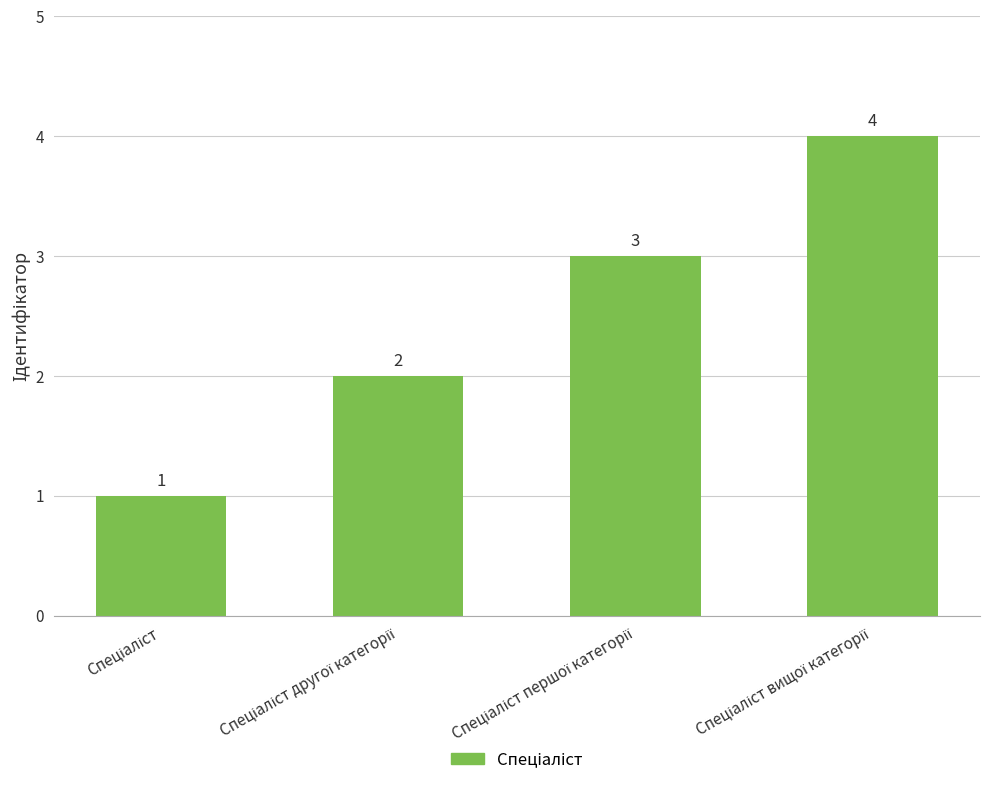

Count the values in the range 2 to 4.

3